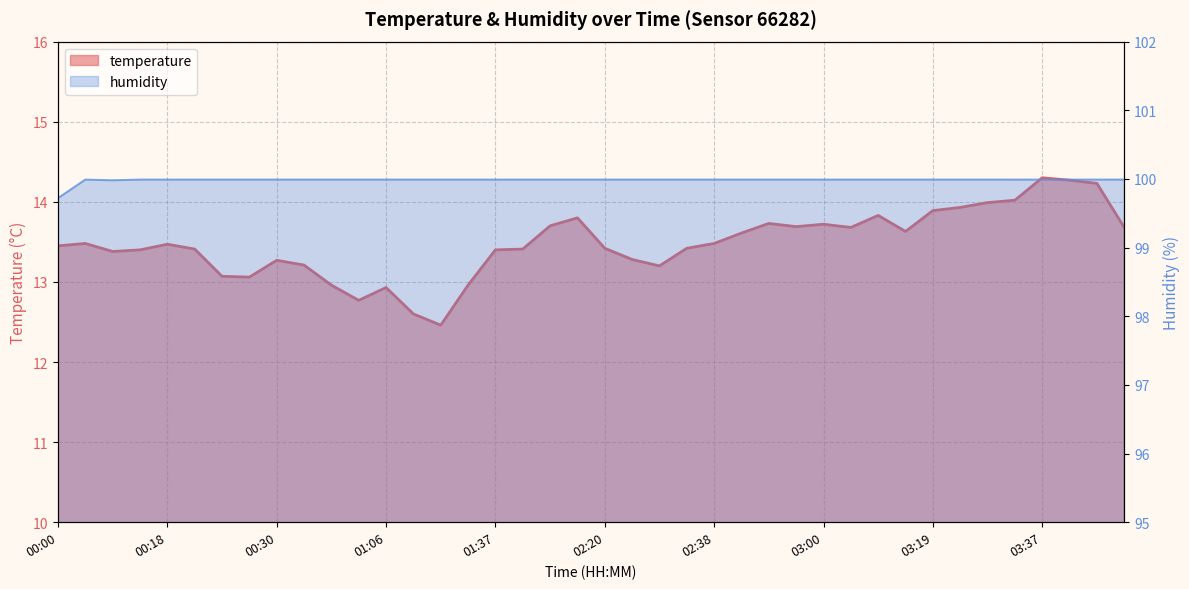

What is the label of the 14th point from the right?

02:54